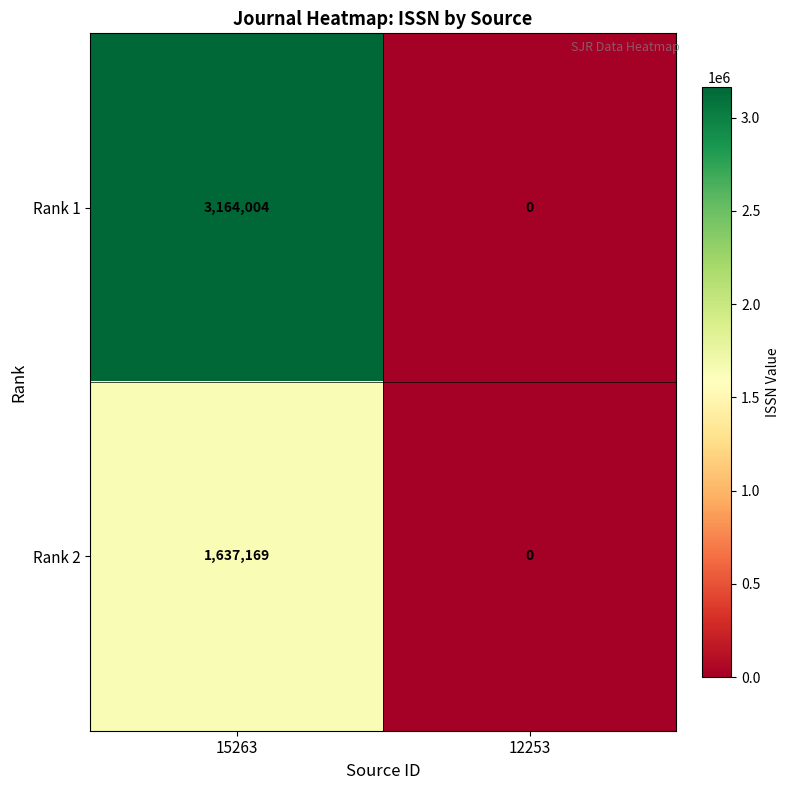

Reading left to right, extract all data points from this chart.

Rank 1: 15263=3164004	12253=0
Rank 2: 15263=1637169	12253=0